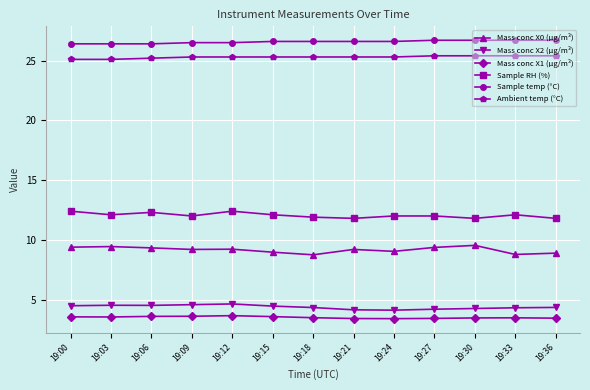

True or false: Mass conc X1 (μg/m³) has more than 0 points higher than both neighbors.

True